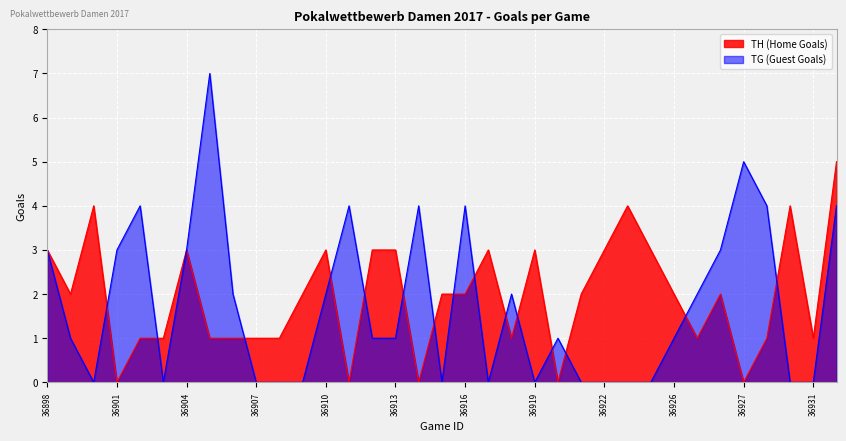

Where is the first local minimum for TG (Guest Goals)?

36900